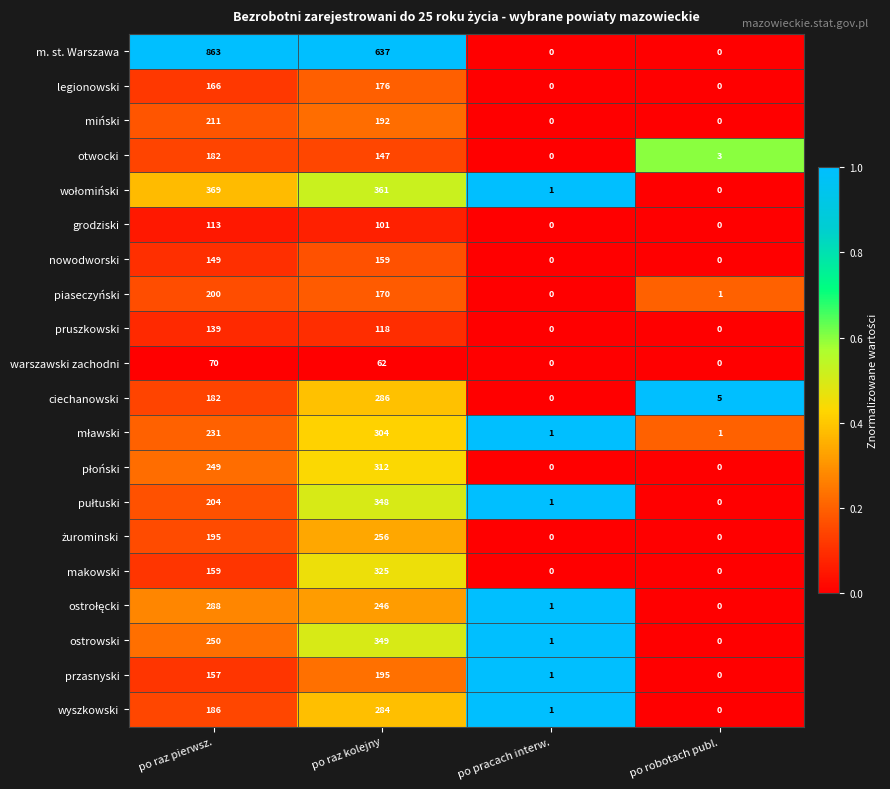

Which label corresponds to the largest value in the chart?

po raz pierwsz.